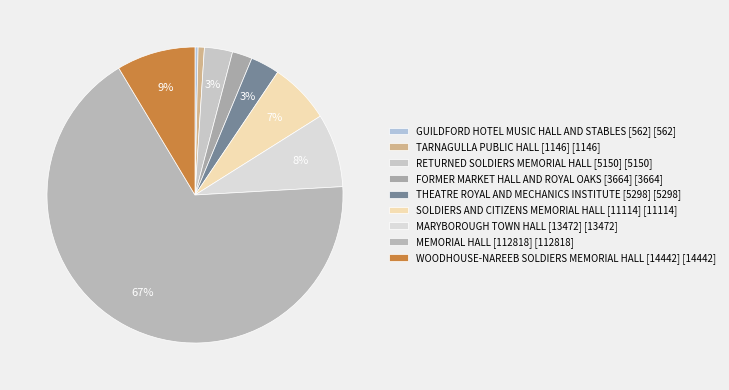

Which category accounts for the majority?

MEMORIAL HALL [112818]